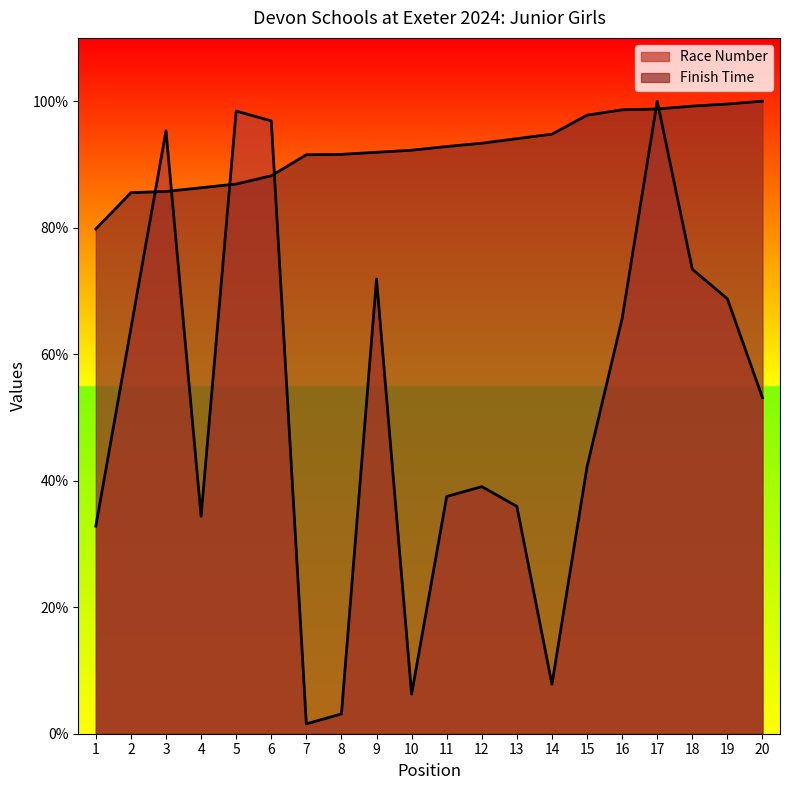

At 19, list the series in order from smallest to largest.

Race Number, Finish Time